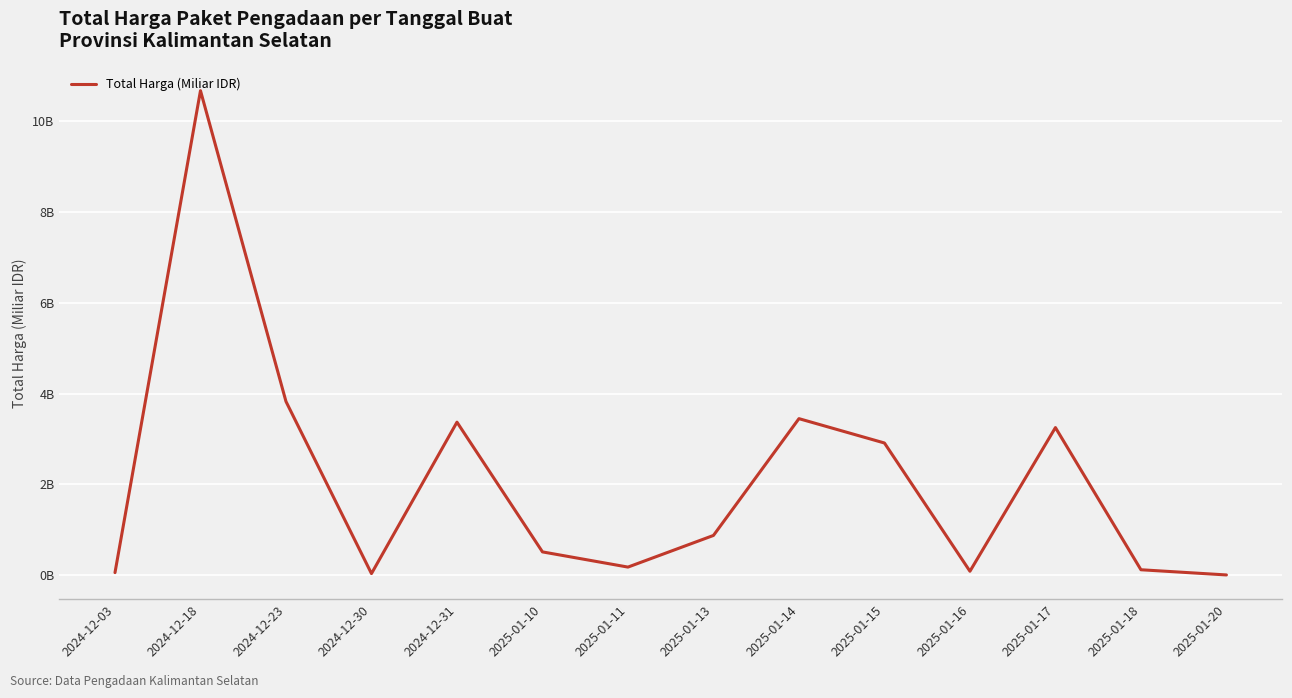

List the labels in order of value, largest first.

2024-12-18, 2024-12-23, 2025-01-14, 2024-12-31, 2025-01-17, 2025-01-15, 2025-01-13, 2025-01-10, 2025-01-11, 2025-01-18, 2025-01-16, 2024-12-03, 2024-12-30, 2025-01-20